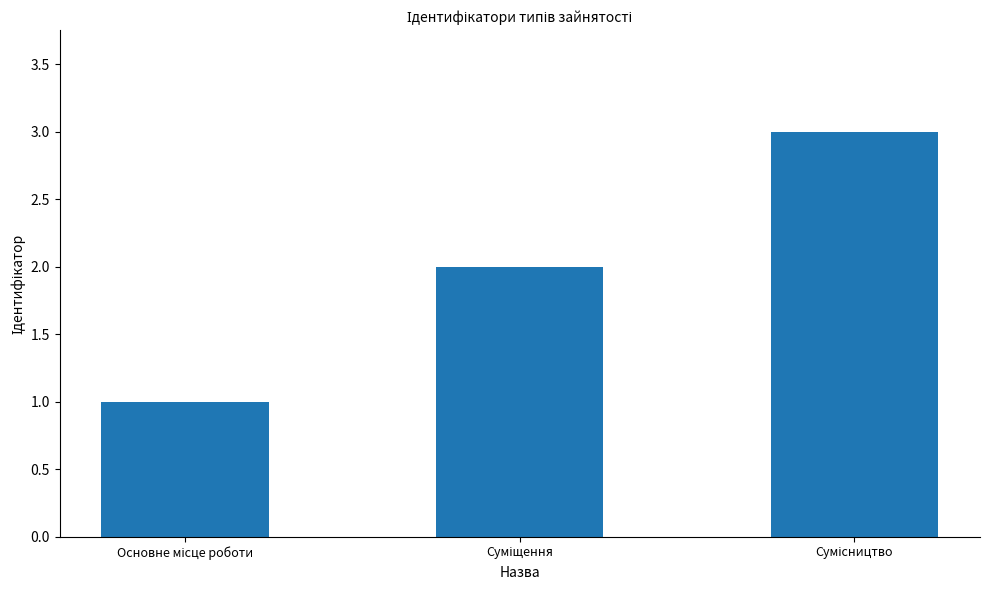

What is the greatest value displayed?

3